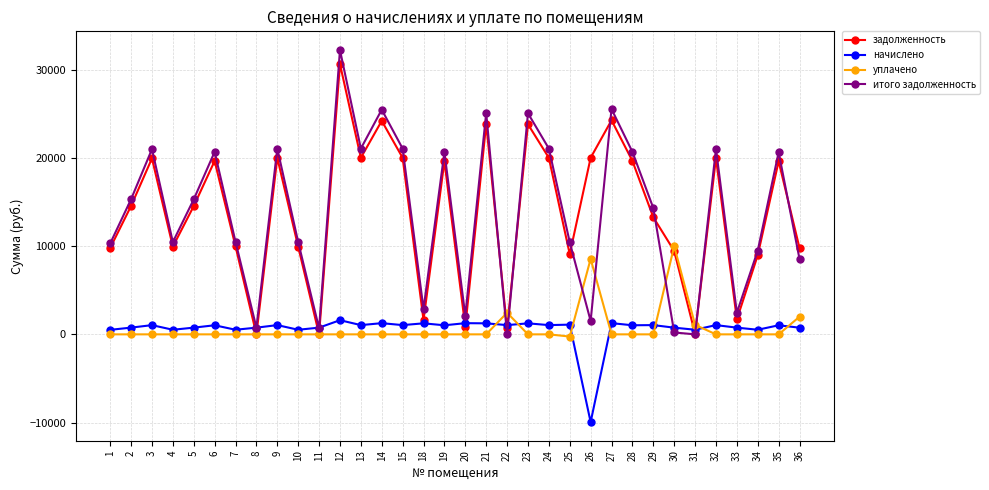

Rank the series by their maximum value, from highest to lowest.

итого задолженность, задолженность, уплачено, начислено